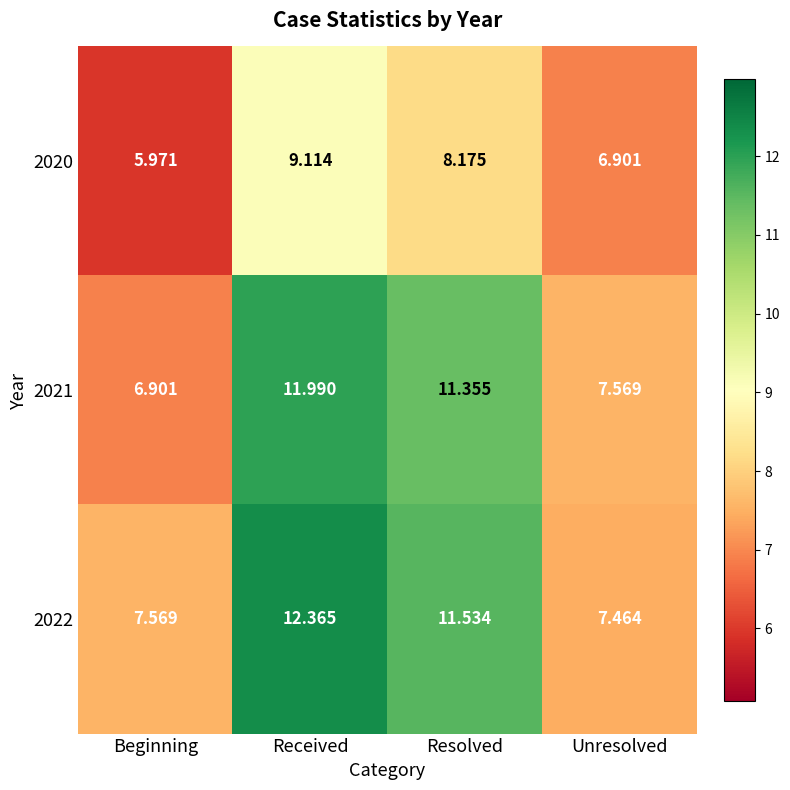

Which category has the lowest value in the 2020 series?

Beginning